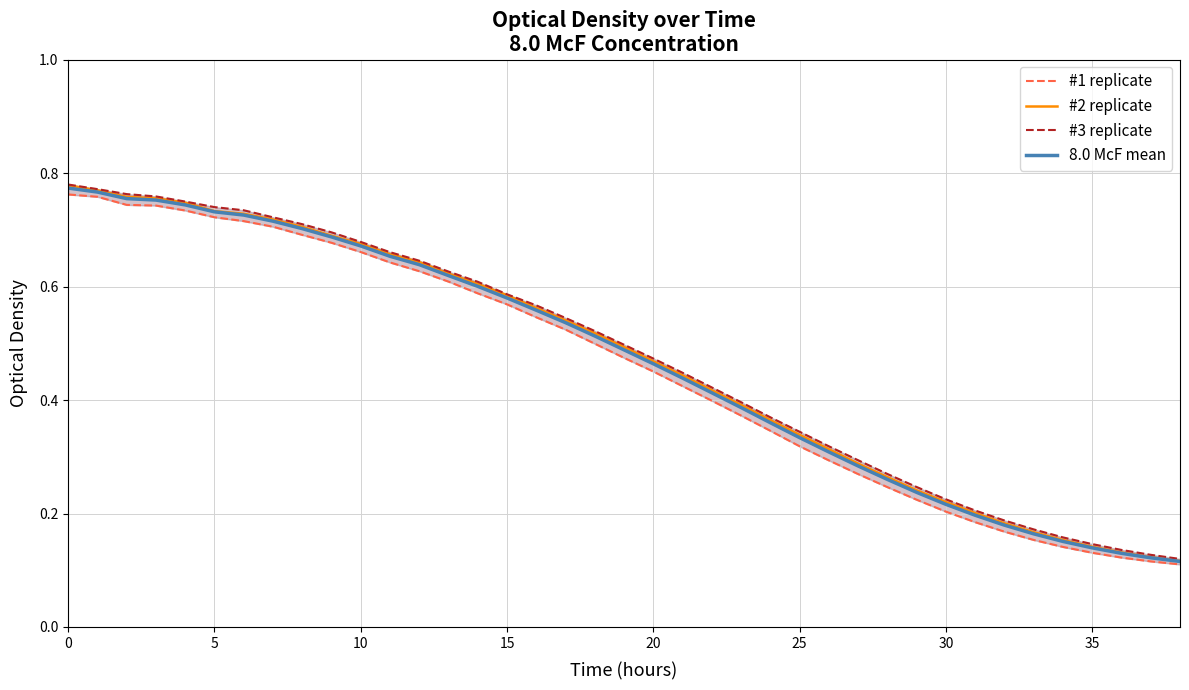

What are all the series names shown in the legend?

#1 replicate, #2 replicate, #3 replicate, 8.0 McF mean